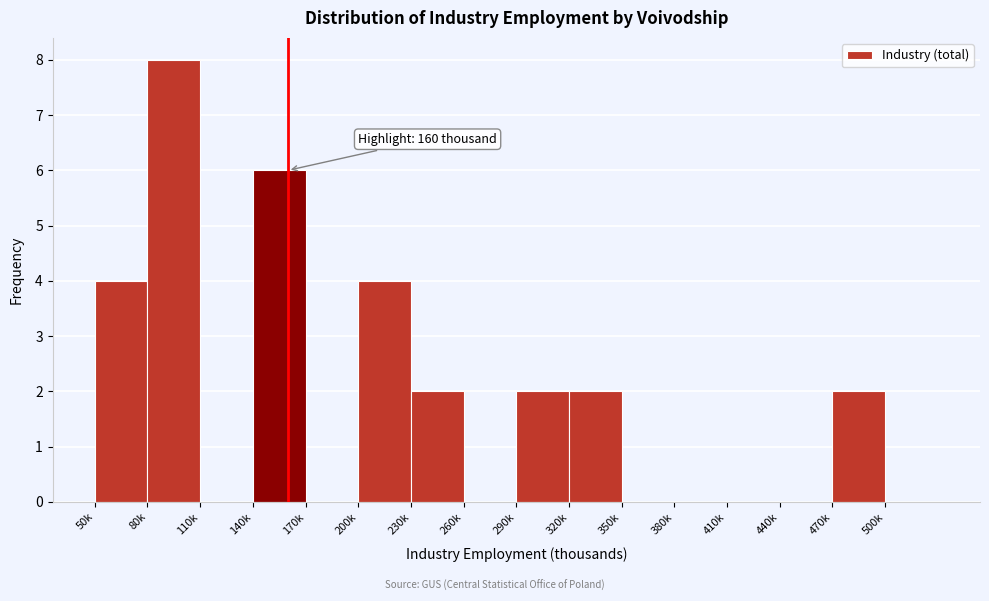

Reading right to left, what are all the values shown in this chart?

500k=0	470k=2	440k=0	410k=0	380k=0	350k=0	320k=2	290k=2	260k=0	230k=2	200k=4	170k=0	140k=6	110k=0	80k=8	50k=4